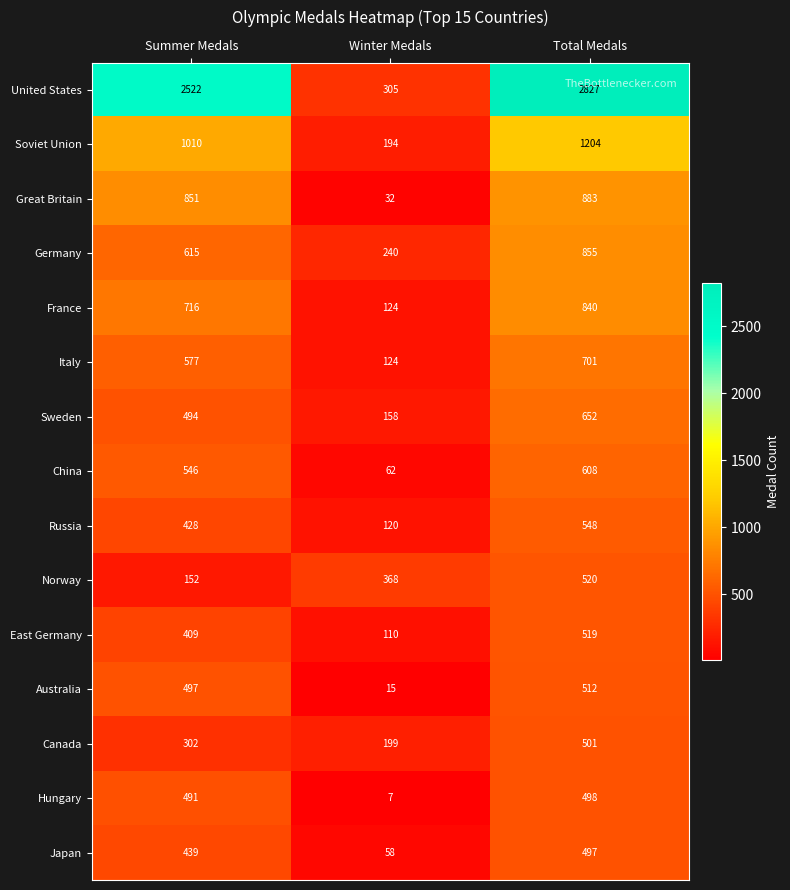

What is the difference between the maximum and minimum values in the Canada series?

302